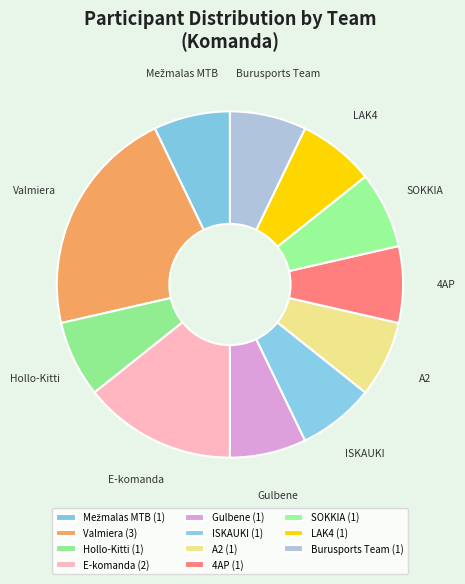

Is there a majority slice in this chart?

No